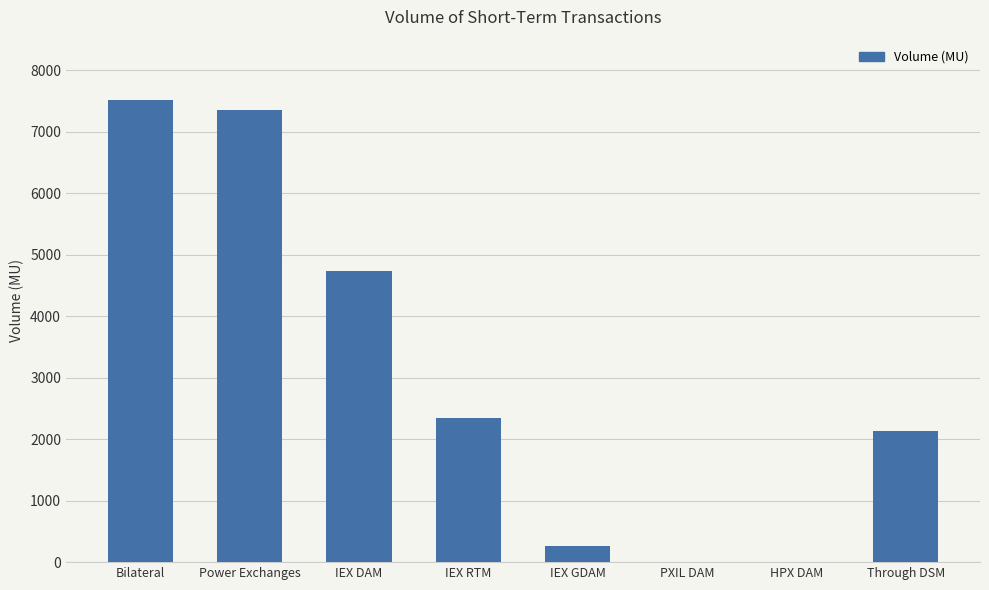

Is it true that the value at Bilateral is 3639.6?

False